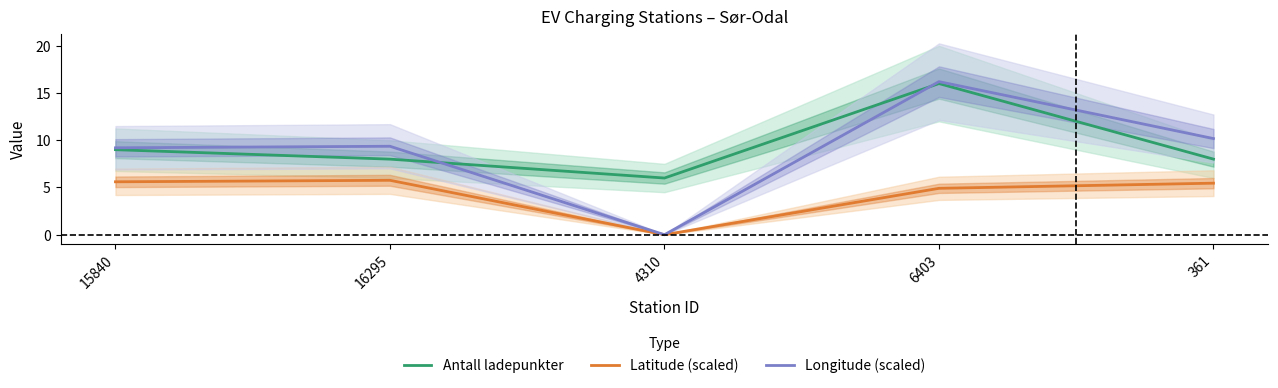

Where is the first local minimum for Antall ladepunkter?

4310